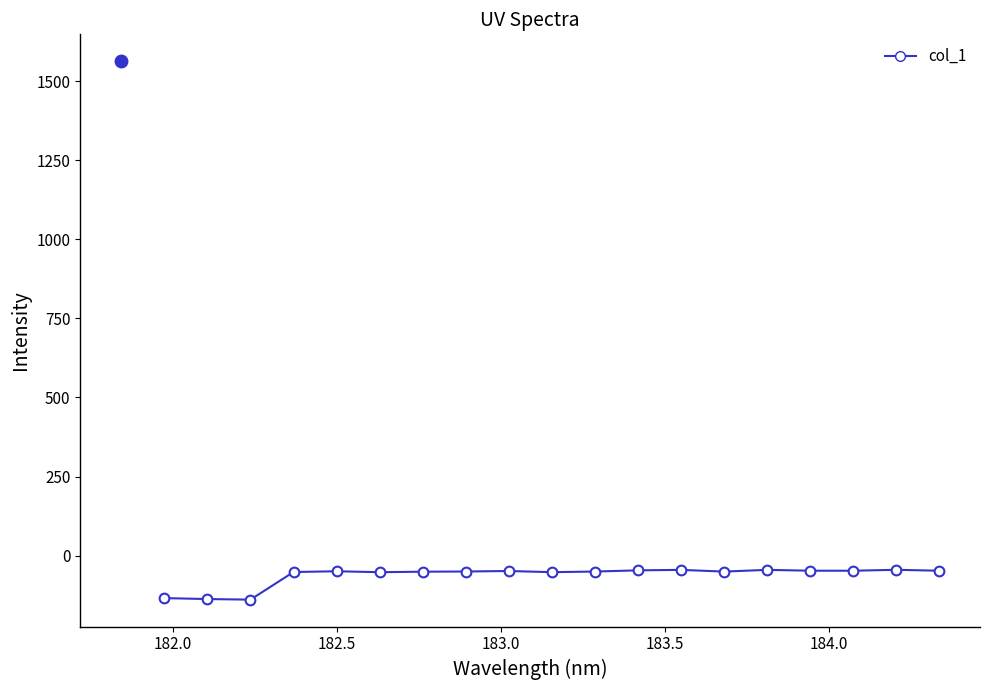

What is the average value?

-63.1